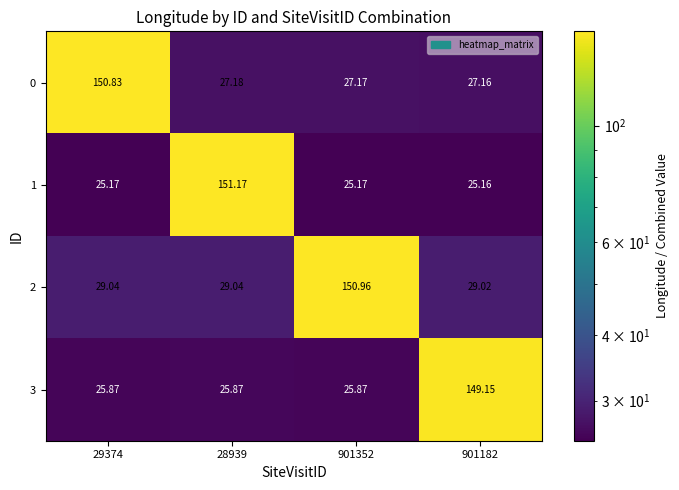

Which category has the lowest value across all series?

901182